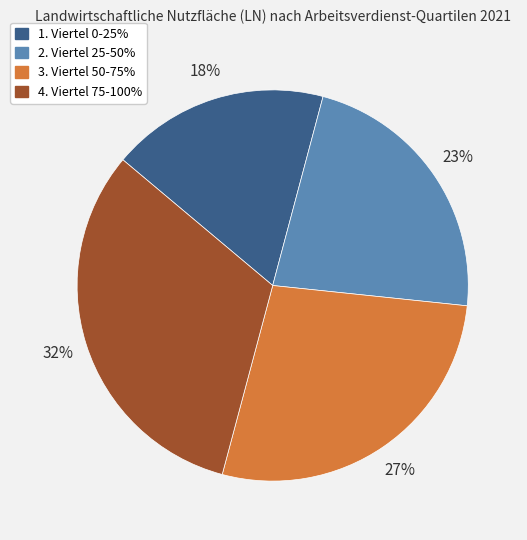

How many slices are in this pie chart?

4